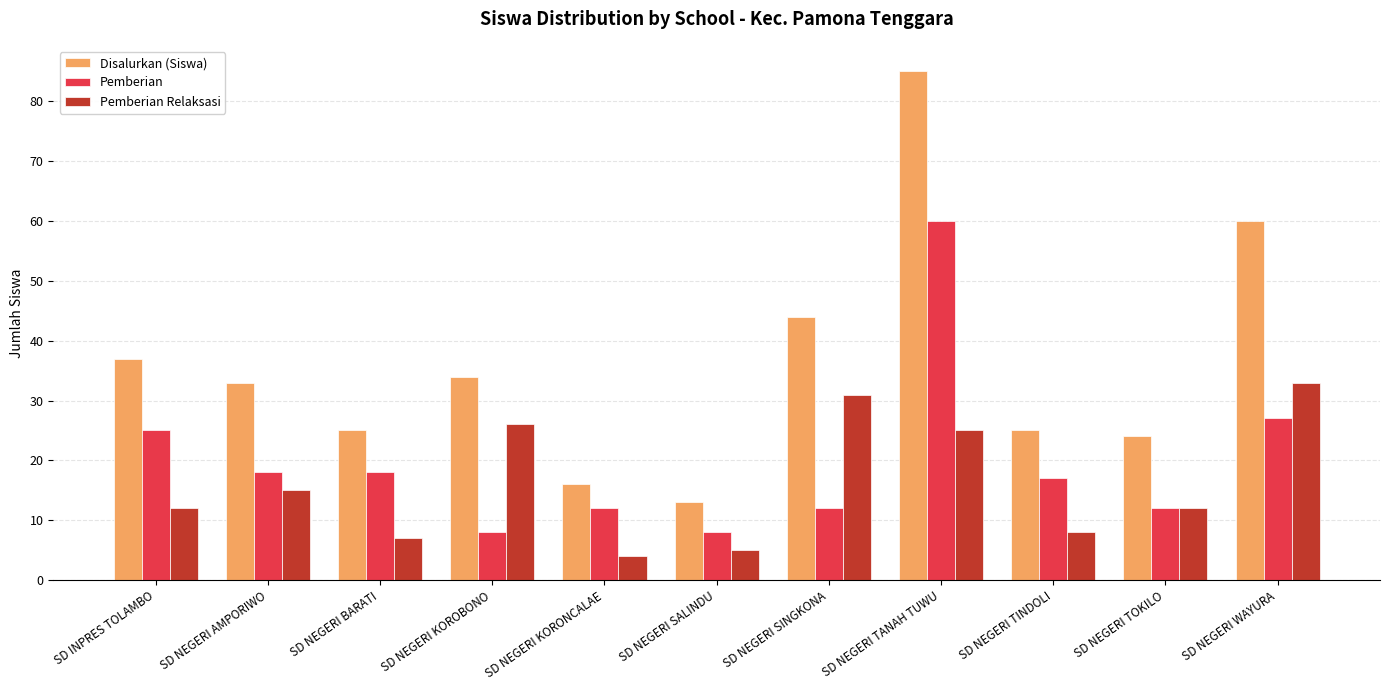

Which category has the highest value across all series?

SD NEGERI TANAH TUWU